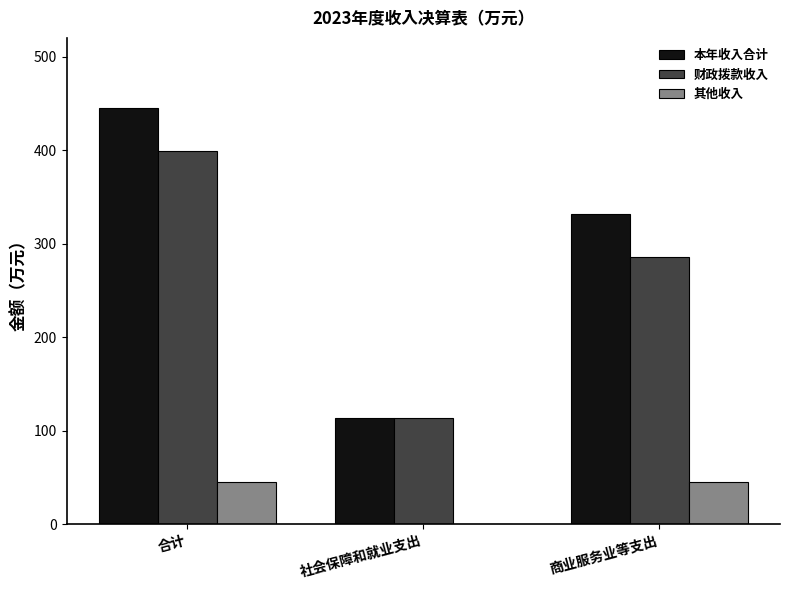

What is the maximum value shown in the chart?

445.0